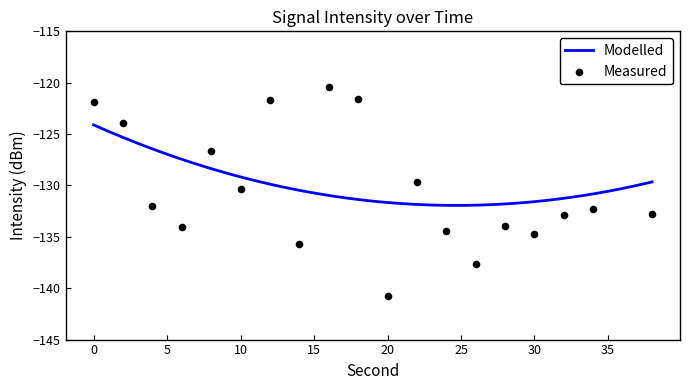

Between 24 and 16, which is larger?

16